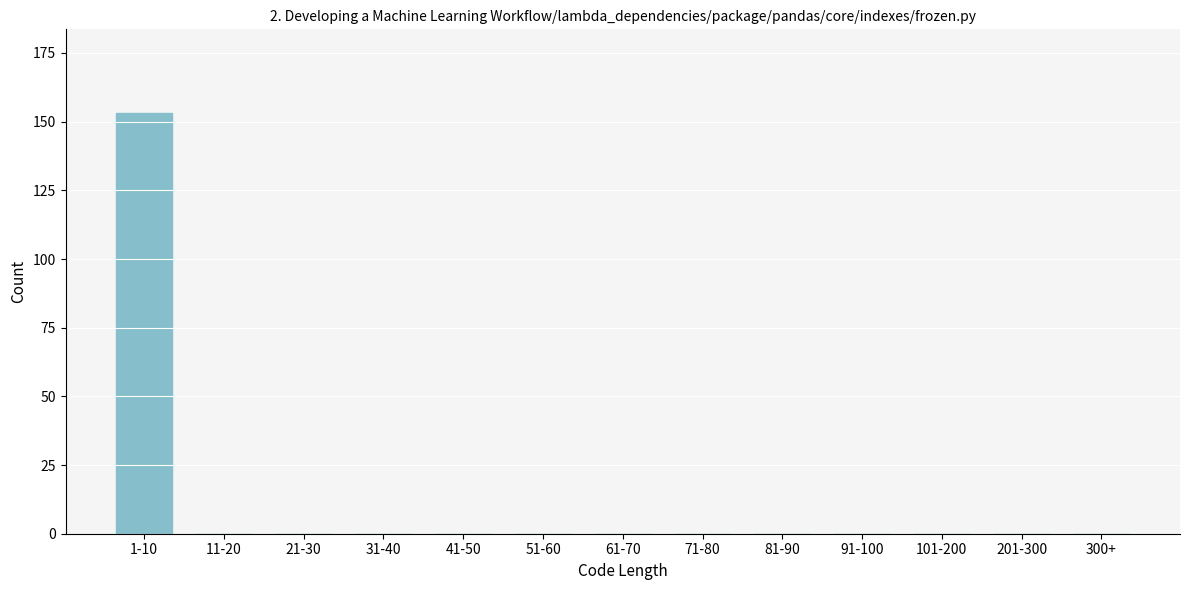

Reading left to right, what are all the values shown in this chart?

1-10=153	11-20=0	21-30=0	31-40=0	41-50=0	51-60=0	61-70=0	71-80=0	81-90=0	91-100=0	101-200=0	201-300=0	300+=0